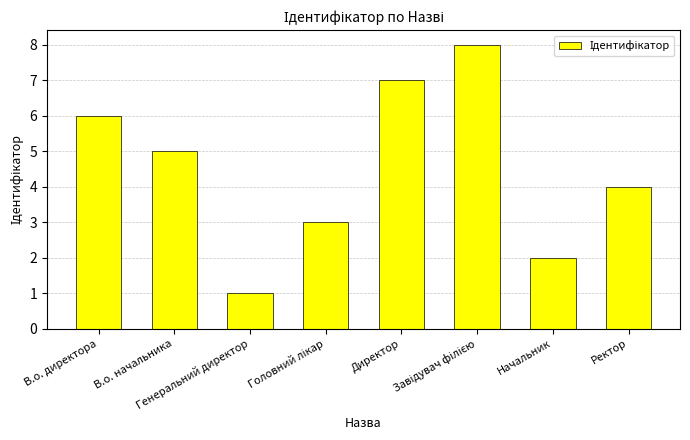

What is the value of the 1st bar from the left?

6